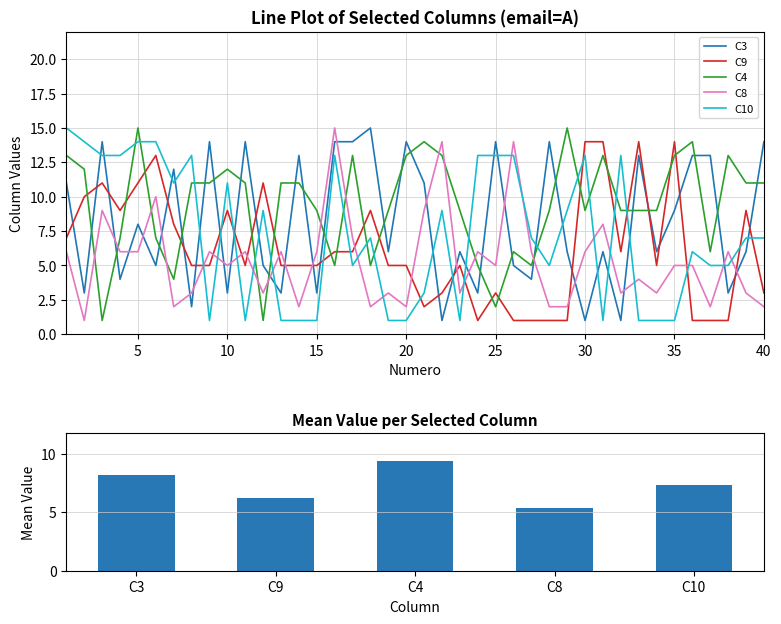

Reading right to left, list all the values displayed in this chart.

C3: 14	6	3	13	13	9	6	13	1	6	1	6	14	4	5	14	3	6	1	11	14	6	15	14	14	3	13	3	5	14	3	14	2	12	5	8	4	14	3	11
C9: 3	9	1	1	1	14	5	14	6	14	14	1	1	1	1	3	1	5	3	2	5	5	9	6	6	5	5	5	11	5	9	5	5	8	13	11	9	11	10	7
C4: 11	11	13	6	14	13	9	9	9	13	9	15	9	5	6	2	5	9	13	14	13	9	5	13	5	9	11	11	1	11	12	11	11	4	7	15	7	1	12	13
C8: 2	3	6	2	5	5	3	4	3	8	6	2	2	6	14	5	6	3	14	9	2	3	2	7	15	6	2	6	3	6	5	6	3	2	10	6	6	9	1	6
C10: 7	7	5	5	6	1	1	1	13	1	13	9	5	7	13	13	13	1	9	3	1	1	7	5	13	1	1	1	9	1	11	1	13	11	14	14	13	13	14	15